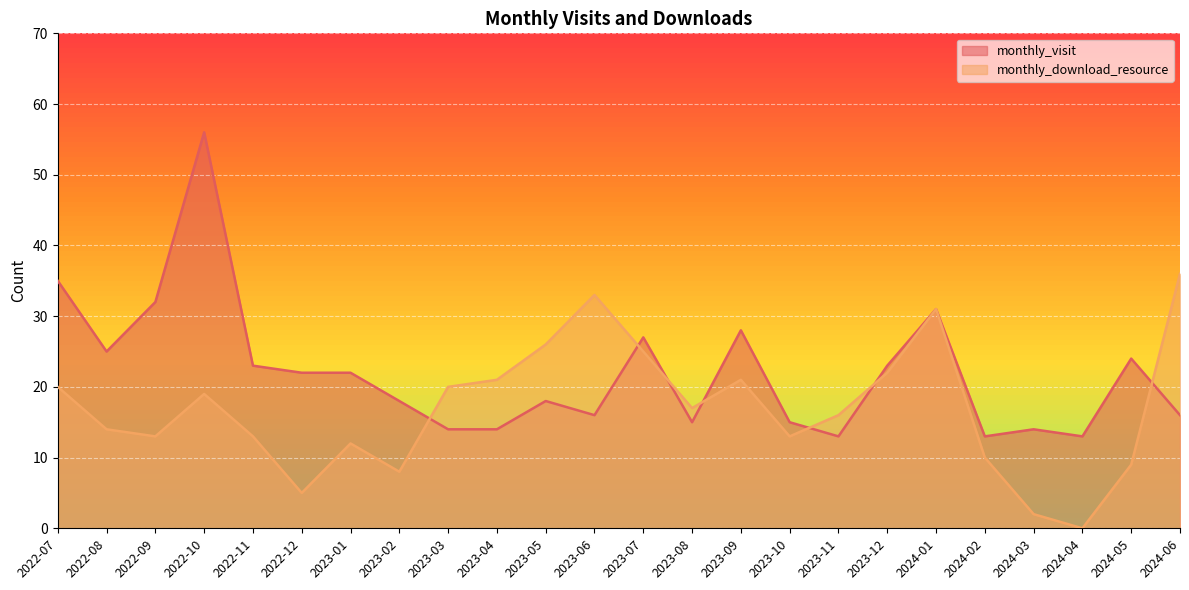

How many interior local valleys does the monthly_download_resource series have?

6